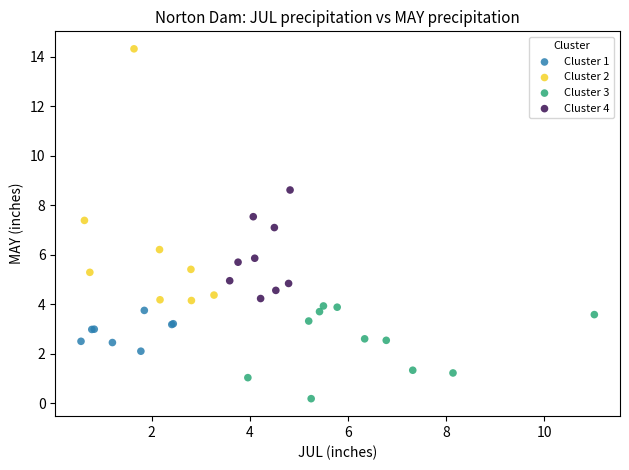

Which series has the largest Y range (max minus min)?

Cluster 2